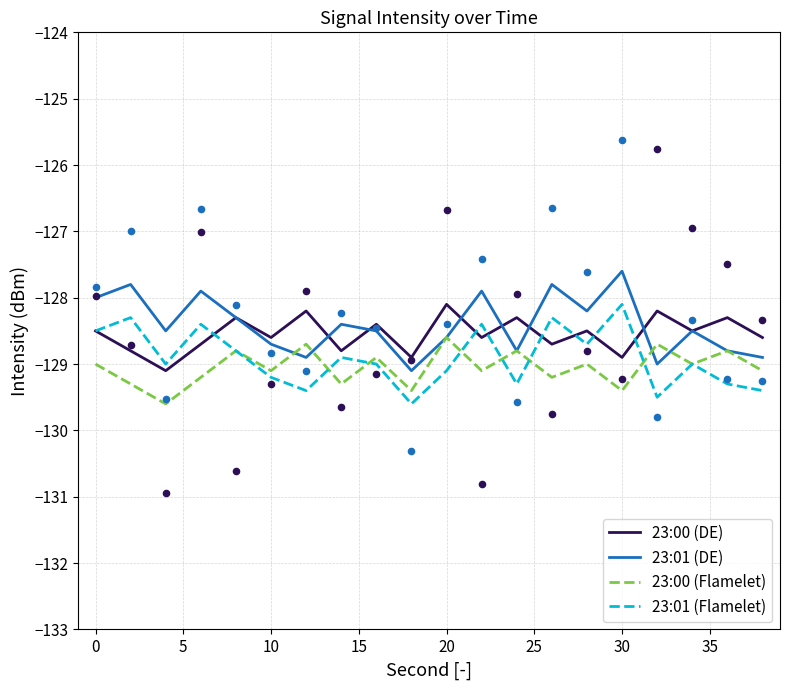

Which series reaches the minimum Y coordinate?

23:00 (Flamelet)